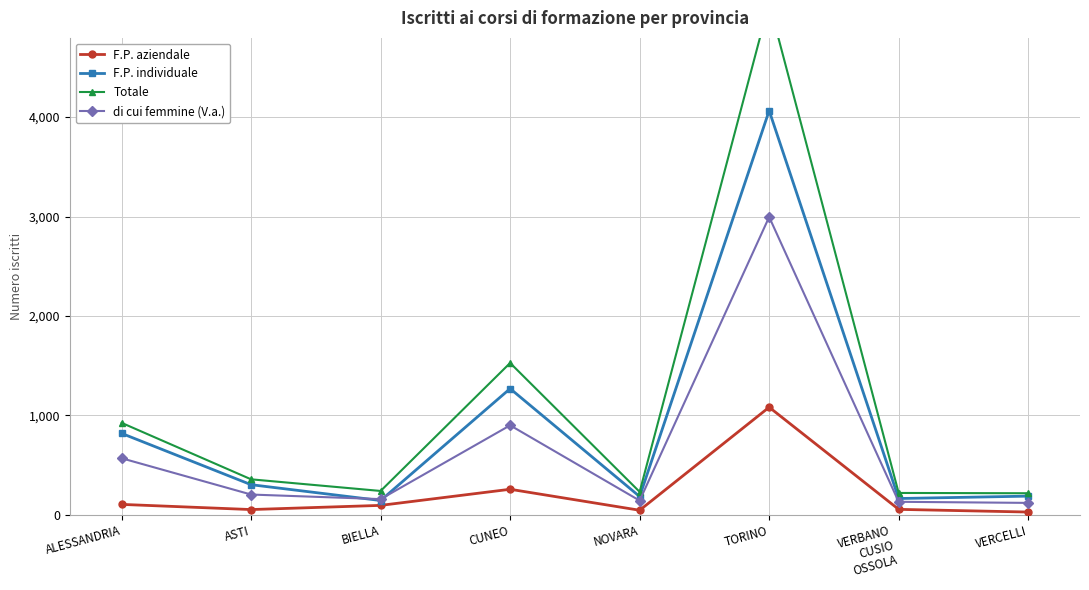

What is the minimum value for F.P. individuale?

145